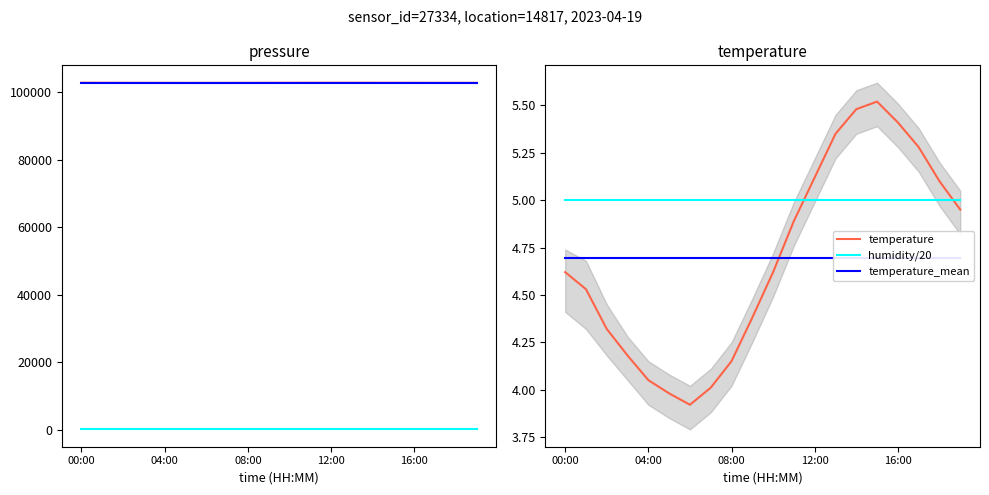

Reading left to right, list all the values displayed in this chart.

pressure: 102876.6	102861.1	102846.8	102835.5	102828.2	102822.1	102819.4	102825.6	102838.9	102852.3	102861.7	102868.4	102872.1	102869.8	102865.5	102858.2	102849.6	102841.3	102836.7	102831.9
humidity: 100.0	100.0	100.0	100.0	100.0	100.0	100.0	100.0	100.0	100.0	100.0	100.0	100.0	100.0	100.0	100.0	100.0	100.0	100.0	100.0
pressure_mean: 102848.1	102848.1	102848.1	102848.1	102848.1	102848.1	102848.1	102848.1	102848.1	102848.1	102848.1	102848.1	102848.1	102848.1	102848.1	102848.1	102848.1	102848.1	102848.1	102848.1
temperature: 4.6	4.5	4.3	4.2	4.0	4.0	3.9	4.0	4.2	4.4	4.6	4.9	5.1	5.3	5.5	5.5	5.4	5.3	5.1	5.0
humidity/20: 5.0	5.0	5.0	5.0	5.0	5.0	5.0	5.0	5.0	5.0	5.0	5.0	5.0	5.0	5.0	5.0	5.0	5.0	5.0	5.0
temperature_mean: 4.7	4.7	4.7	4.7	4.7	4.7	4.7	4.7	4.7	4.7	4.7	4.7	4.7	4.7	4.7	4.7	4.7	4.7	4.7	4.7